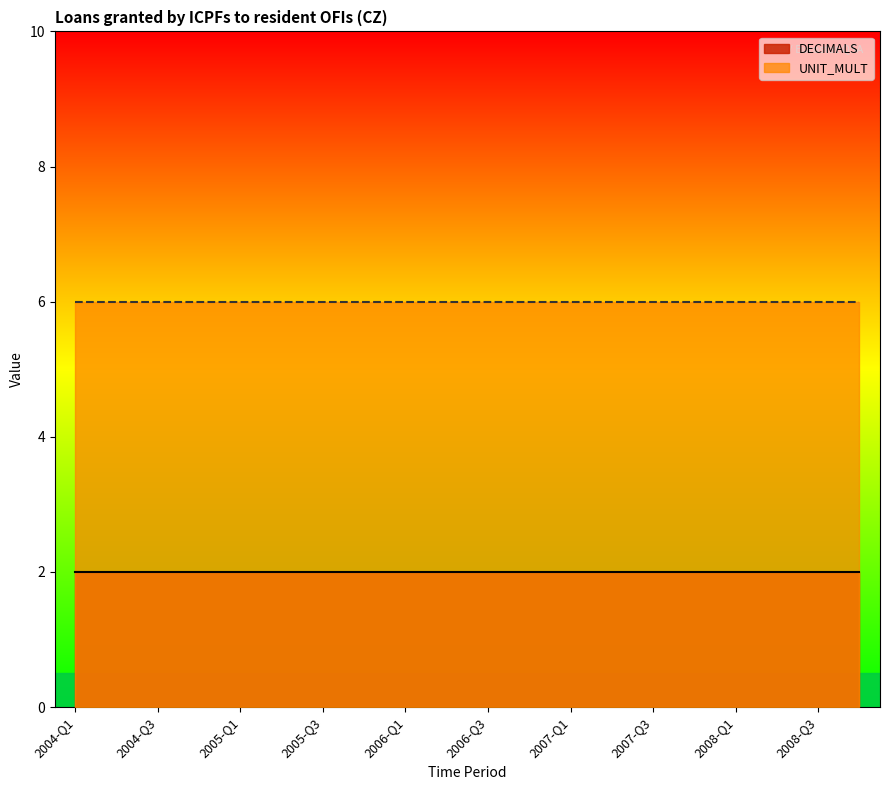

Which series changed the most between 2005-Q4 and 2007-Q2?

DECIMALS